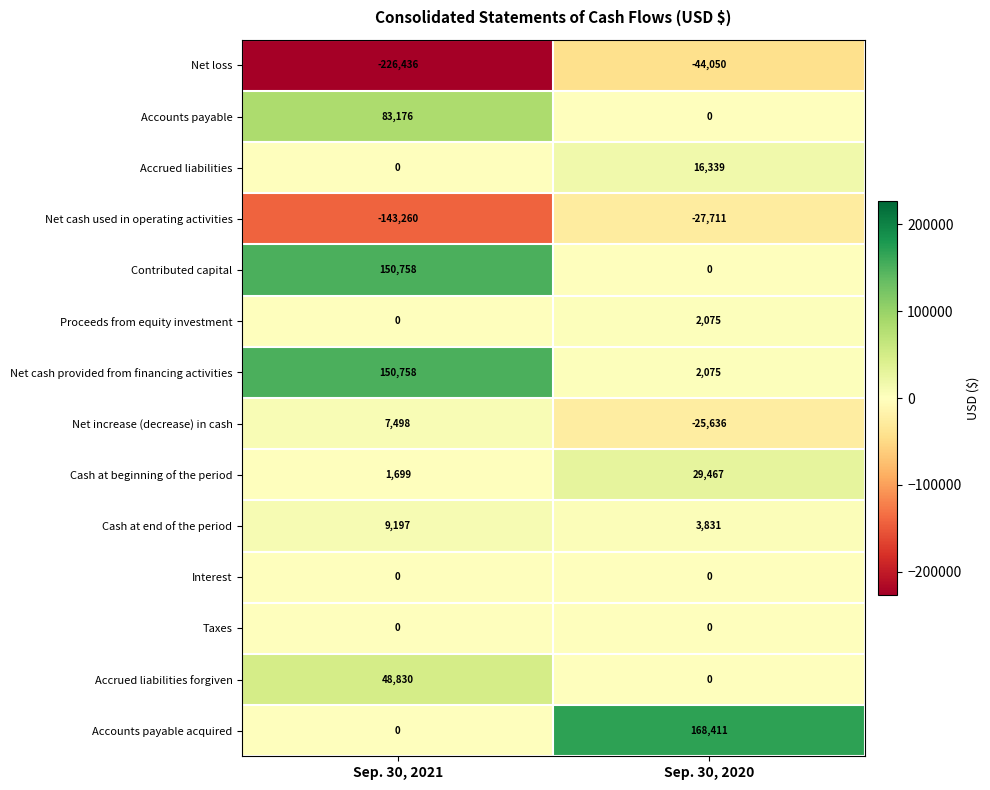

Which label corresponds to the smallest value in the chart?

Sep. 30, 2021